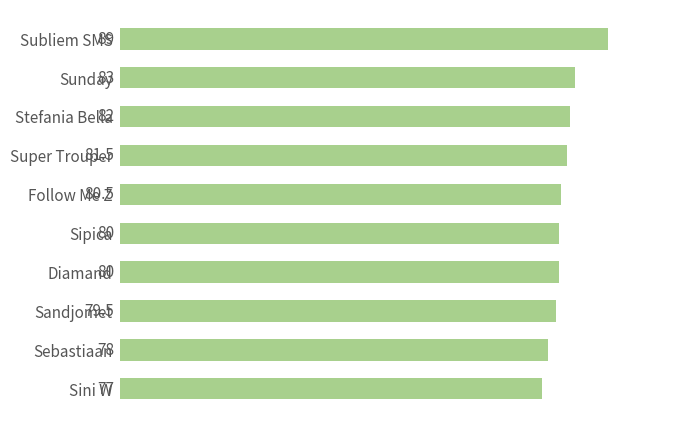

Where is the data nearest to the value 83?

Sunday